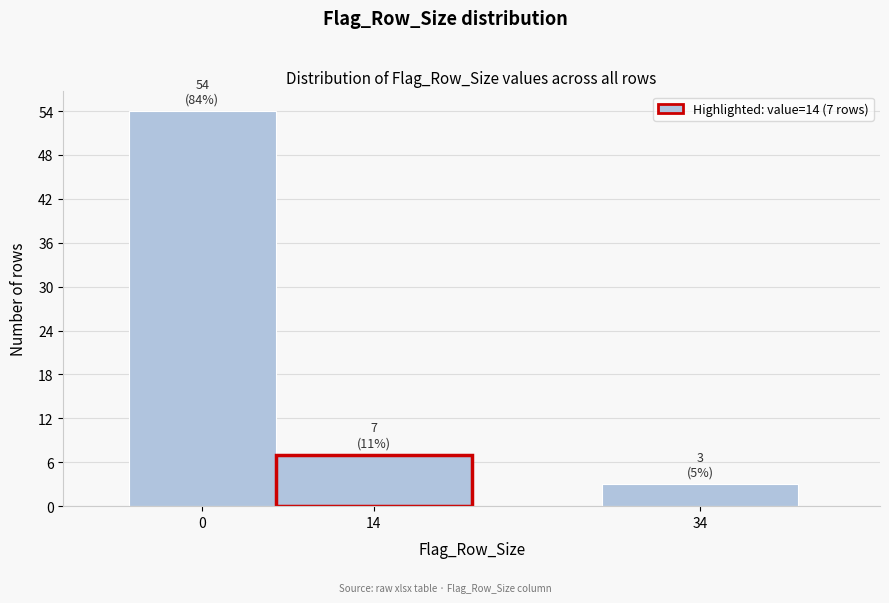

Reading right to left, what are all the values shown in this chart?

34=3	14=7	0=54